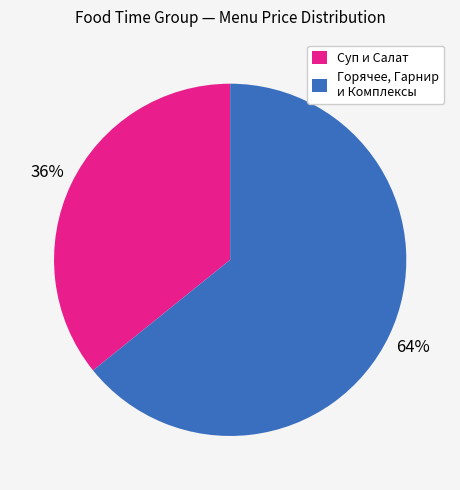

Do Горячее, Гарнир и Комплексы and Суп и Салат together represent more than half of the pie?

Yes